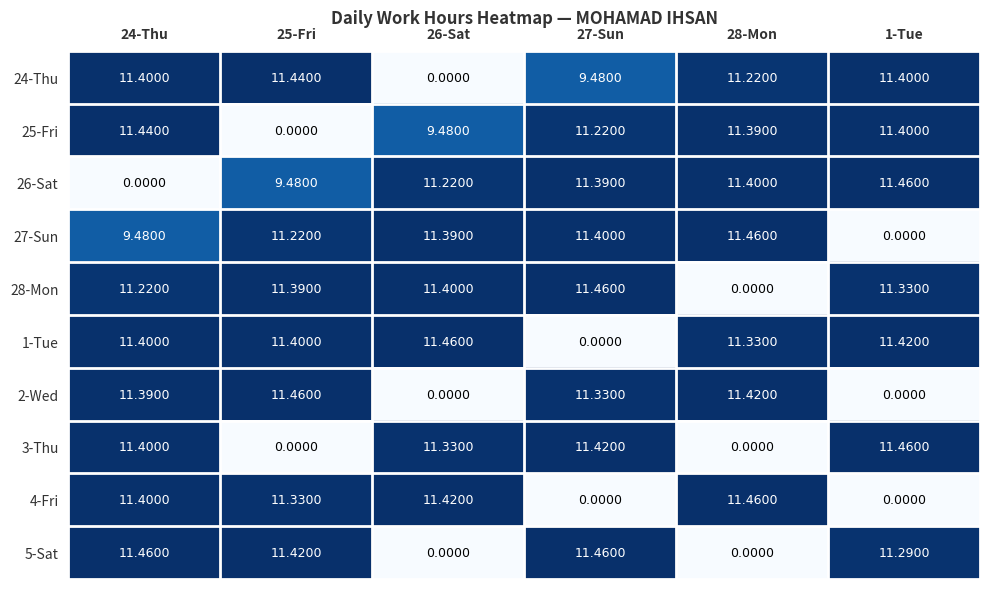

Is the value of 1-Tue at 1-Tue greater than the value of 27-Sun at 25-Fri?

Yes